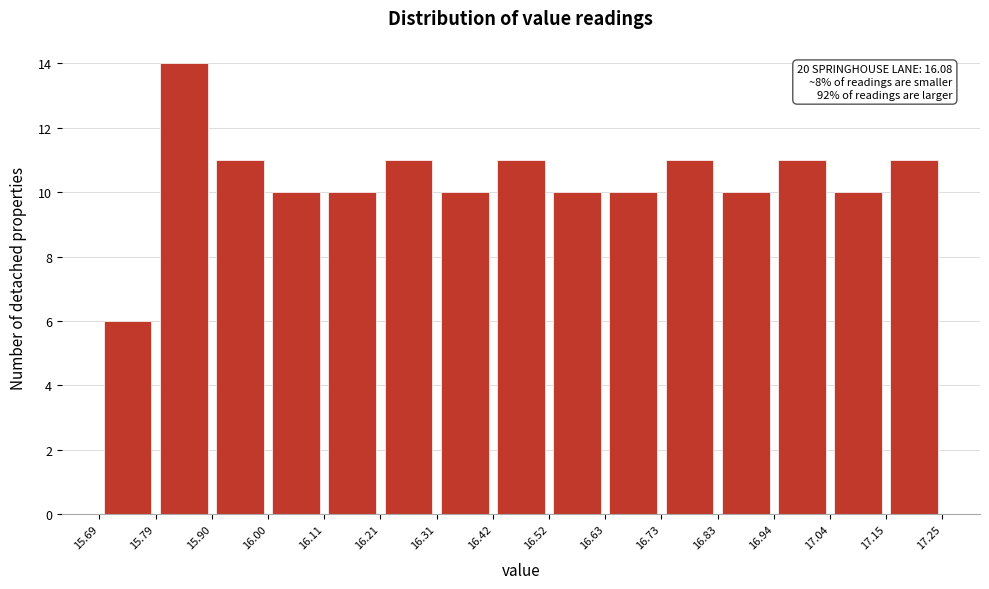

Which range on the x-axis has the tallest bar?

15.79 to 15.90